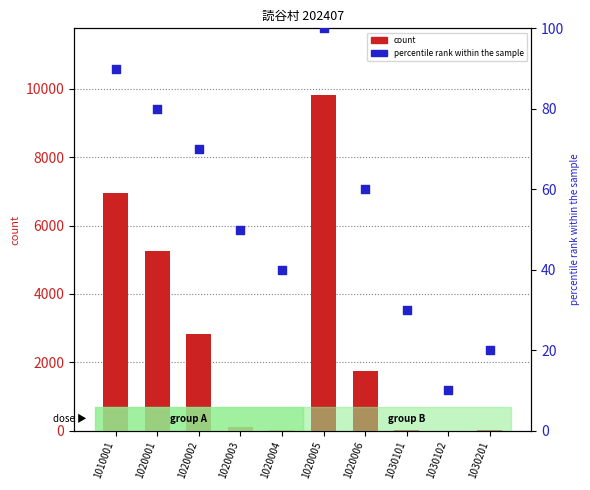

Which series has the largest total across all categories?

count